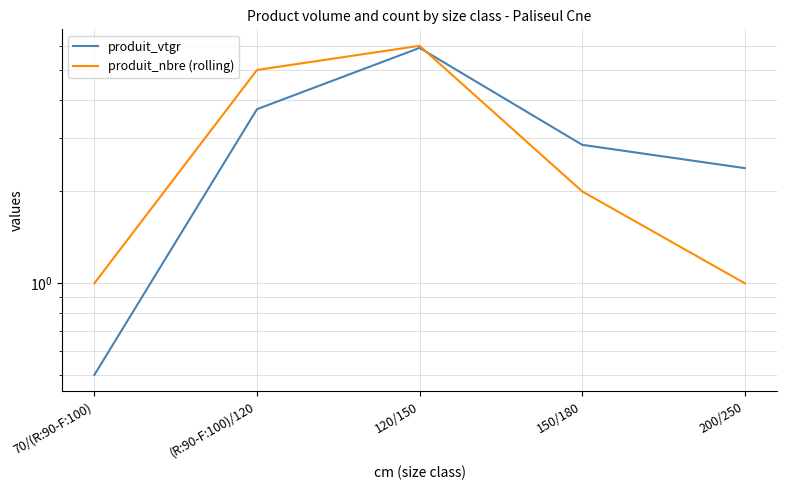

What is the total value across all series at 120/150?

11.9